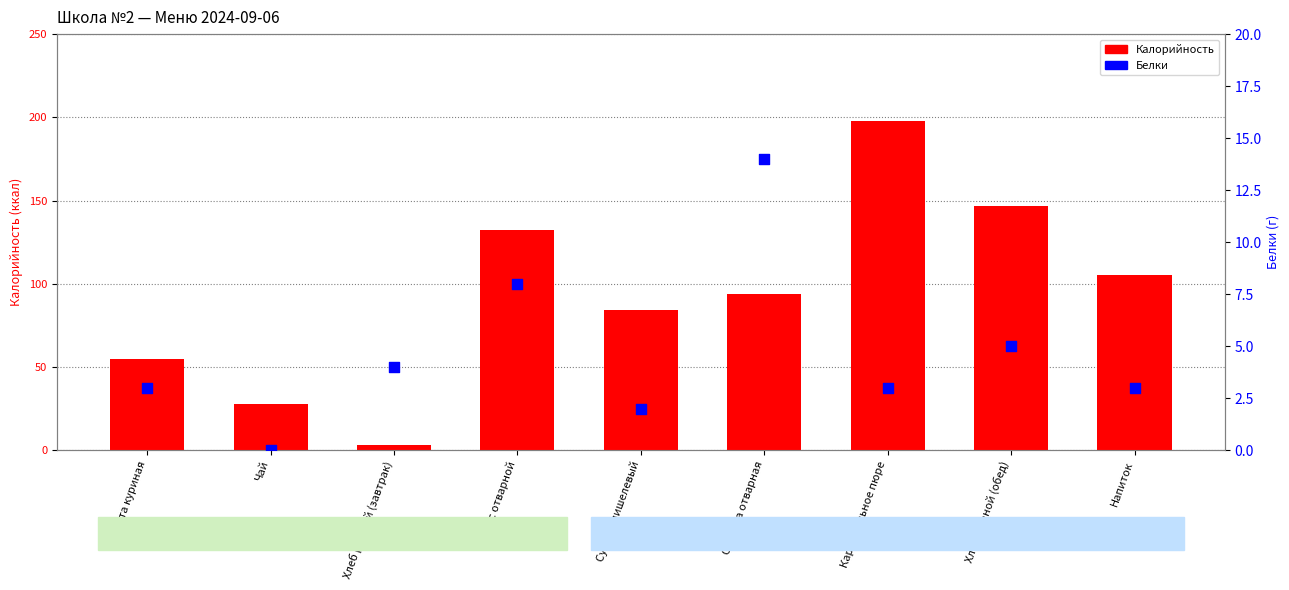

What are all the series names shown in the legend?

Калорийность, Белки